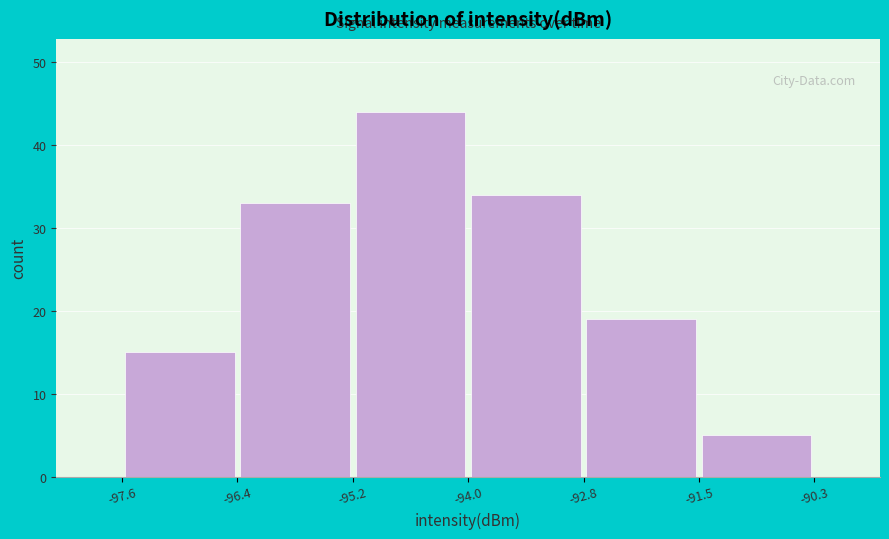

Reading left to right, transcribe this chart: for each bar, give the range it covers on the x-axis and its height. The values are not printed on the chart, so give them approximately, as read against the axis.

-97.6 to -96.4: 15
-96.4 to -95.2: 33
-95.2 to -94.0: 44
-94.0 to -92.8: 34
-92.8 to -91.5: 19
-91.5 to -90.3: 5